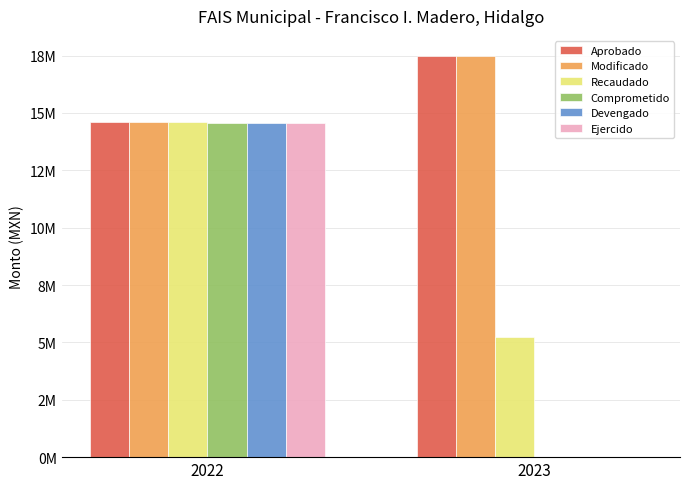

At which label does Comprometido first exceed 14571431?

2022